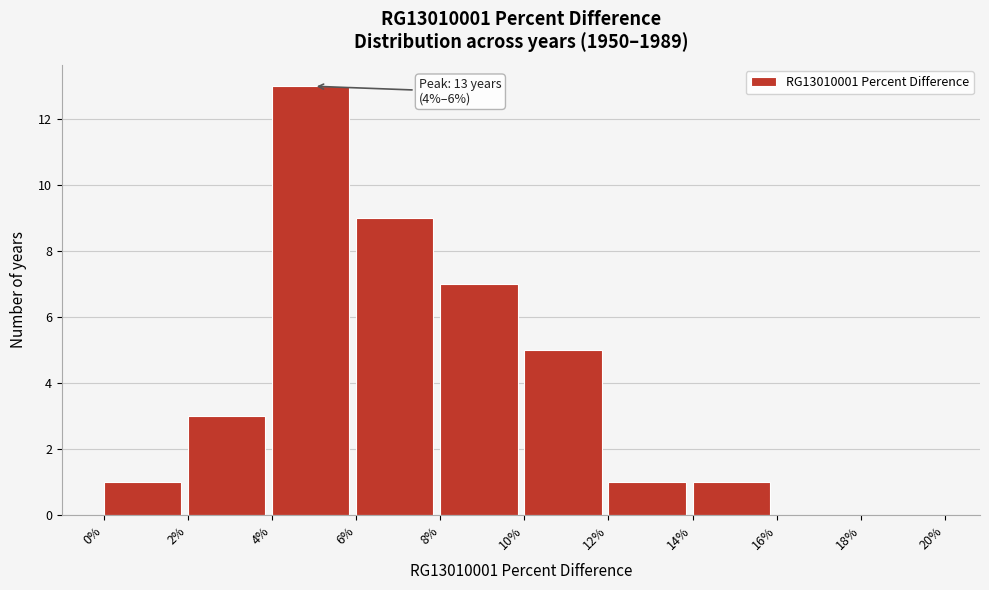

Reading right to left, list all the values displayed in this chart.

18%=0	16%=0	14%=1	12%=1	10%=5	8%=7	6%=9	4%=13	2%=3	0%=1